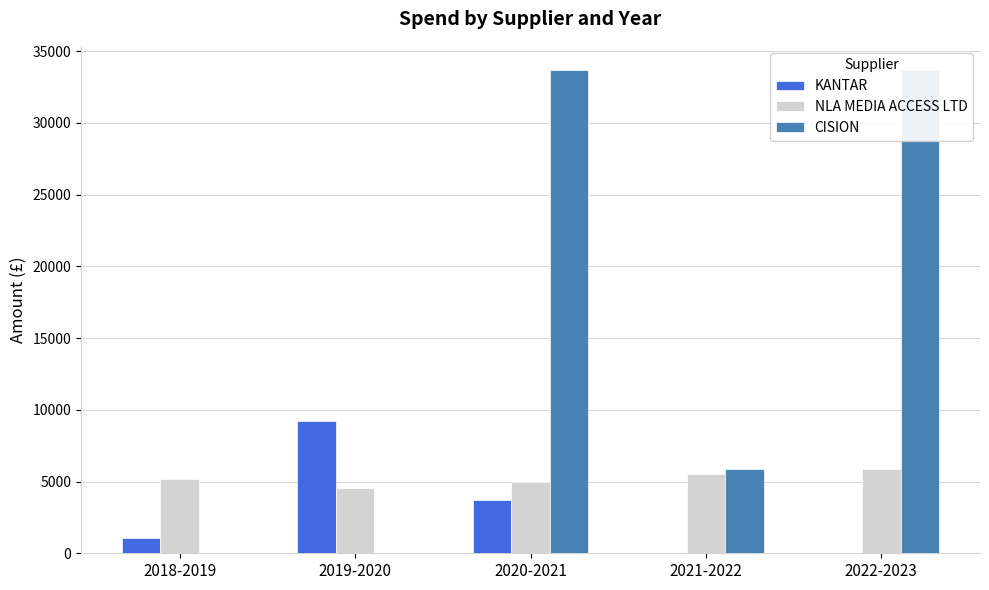

Rank the series by their maximum value, from lowest to highest.

NLA MEDIA ACCESS LTD, KANTAR, CISION